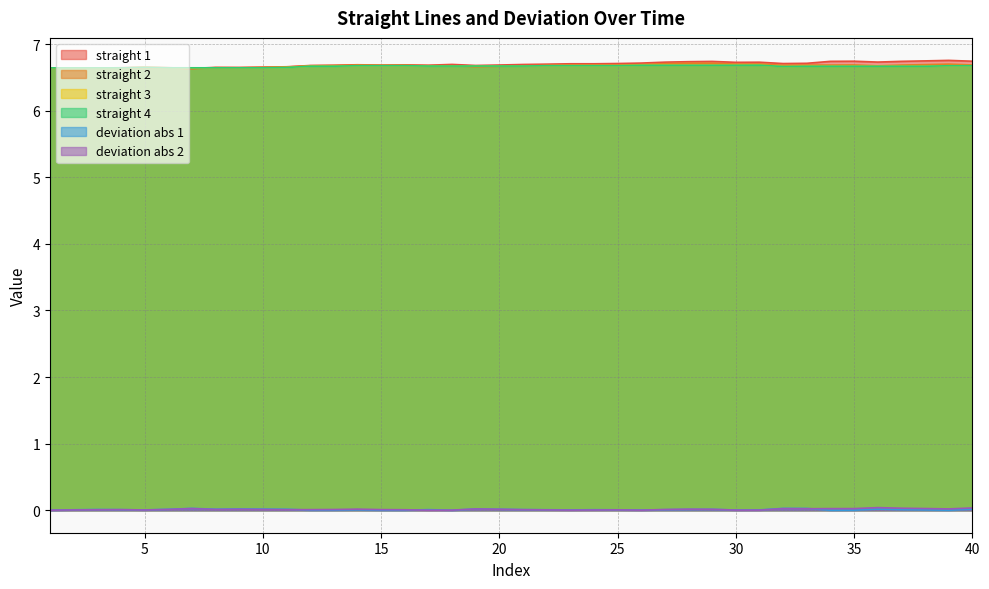

Which series has the largest total across all categories?

straight 1